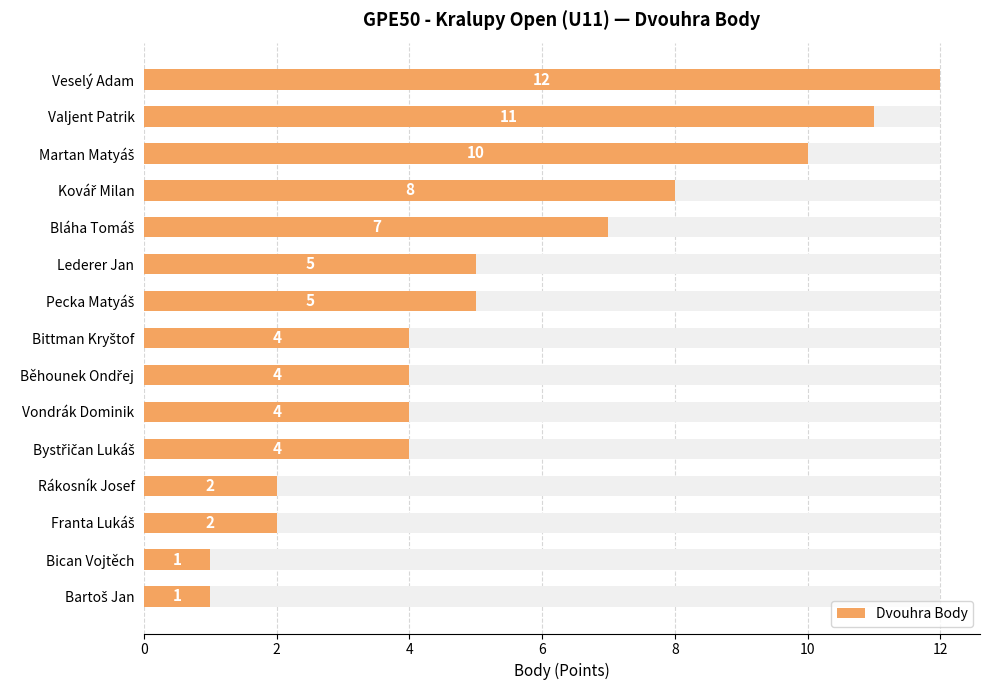

What is the change in value from Bystřičan Lukáš to Bican Vojtěch?

-3